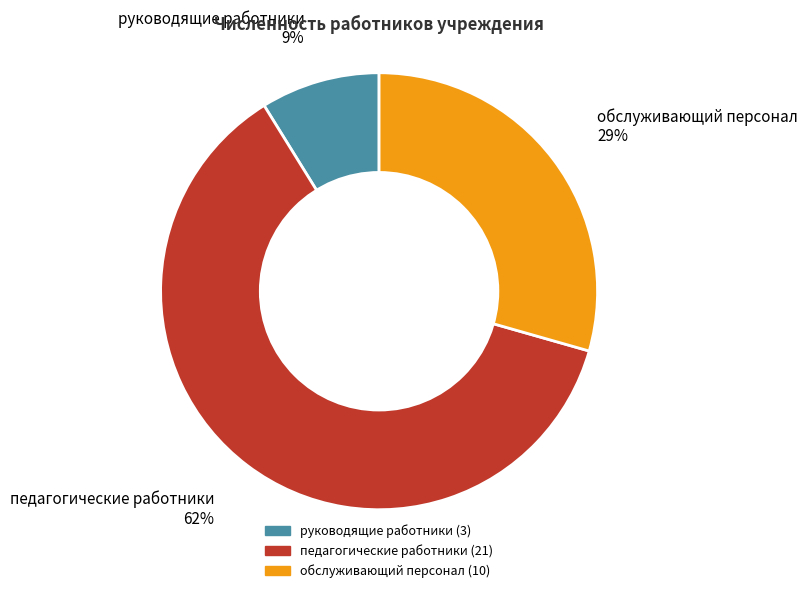

Which has a higher value, обслуживающий персонал or педагогические работники?

педагогические работники